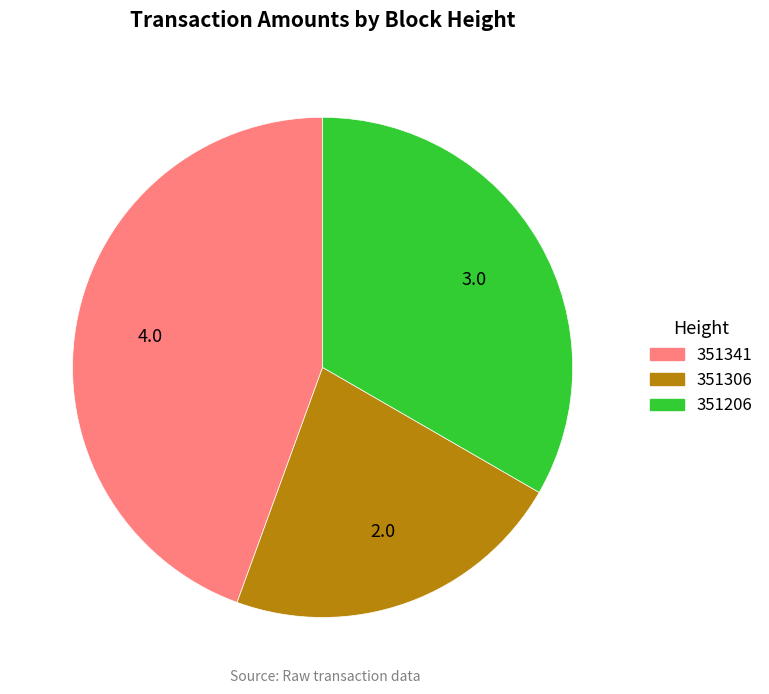

How many slices are in this pie chart?

3